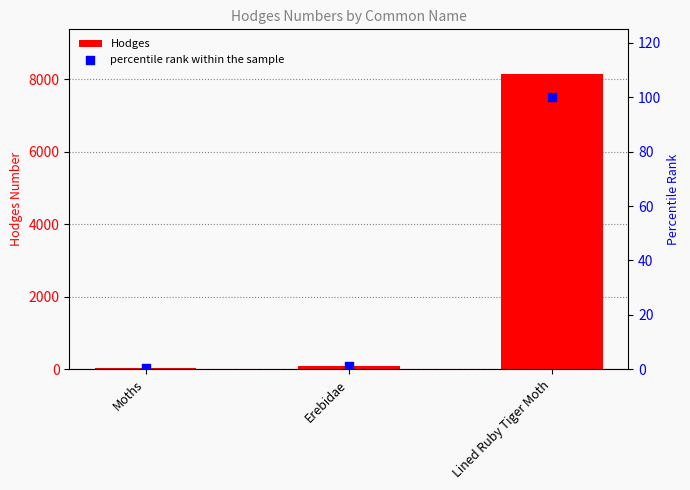

At which category is the sum across all series the highest?

Lined Ruby Tiger Moth